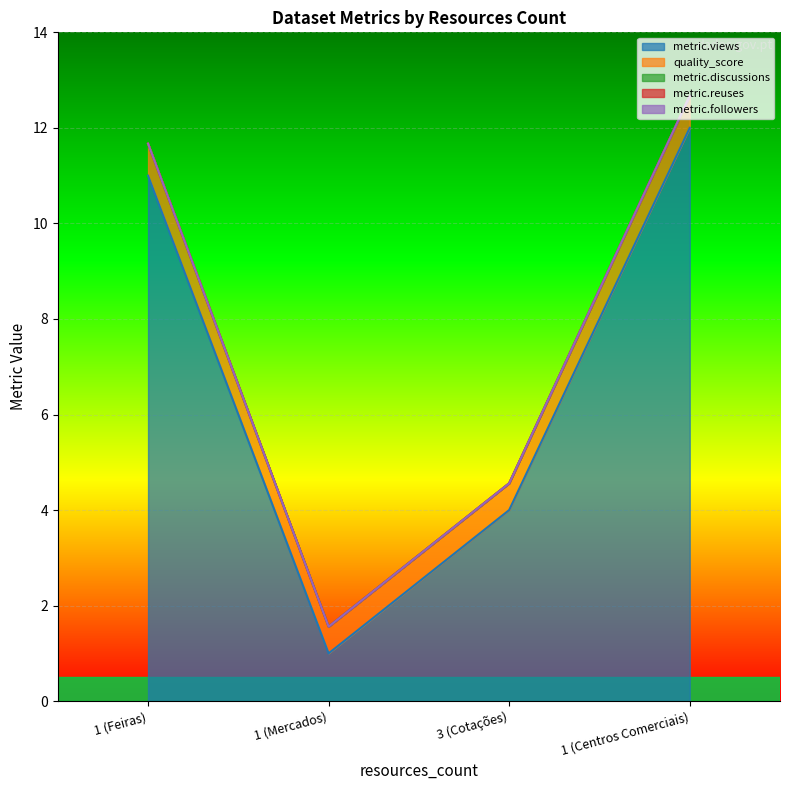

True or false: quality_score has more than 1 points higher than both neighbors.

False